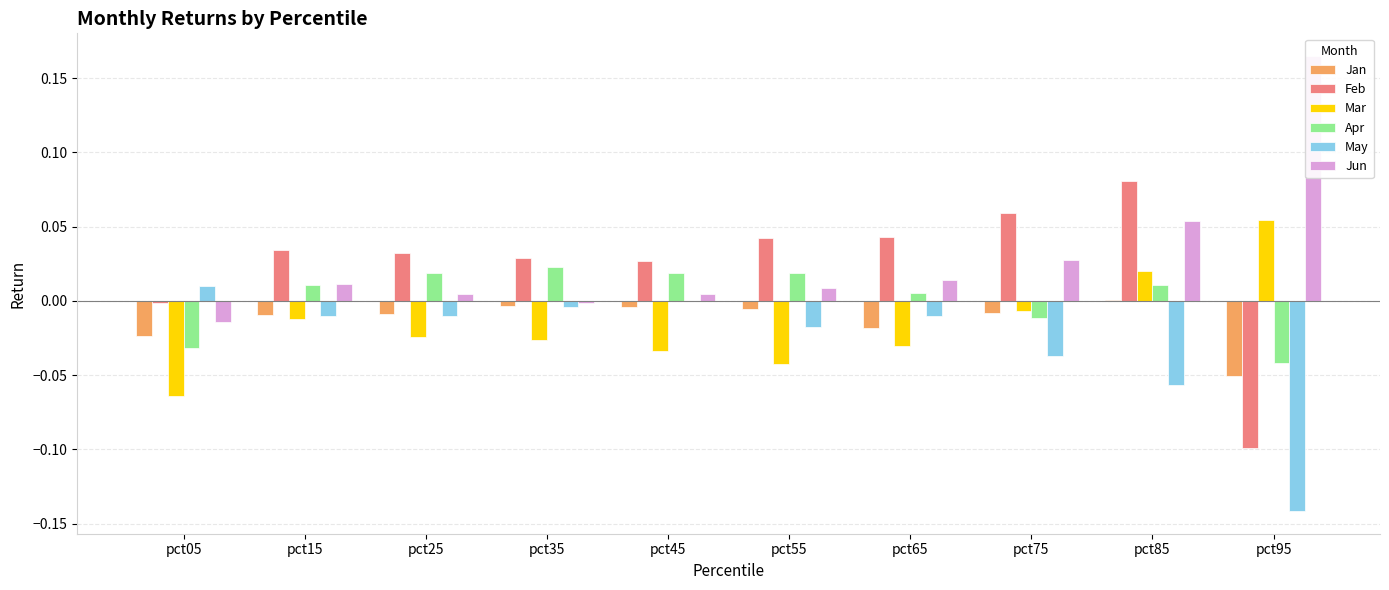

Rank the categories by Apr value from lowest to highest.

pct95, pct05, pct75, pct65, pct85, pct15, pct45, pct55, pct25, pct35